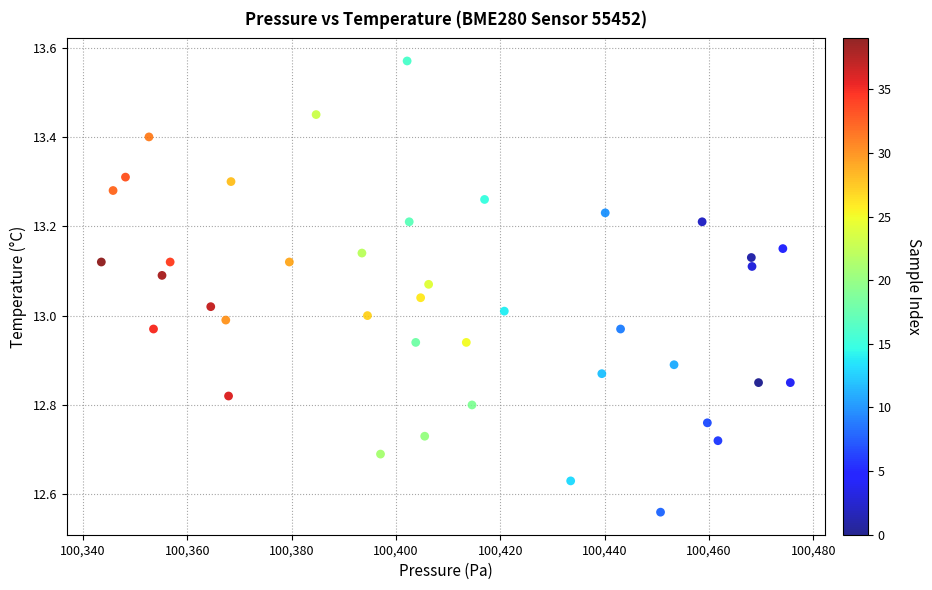

What is the range of Y values (max minus min)?

1.0